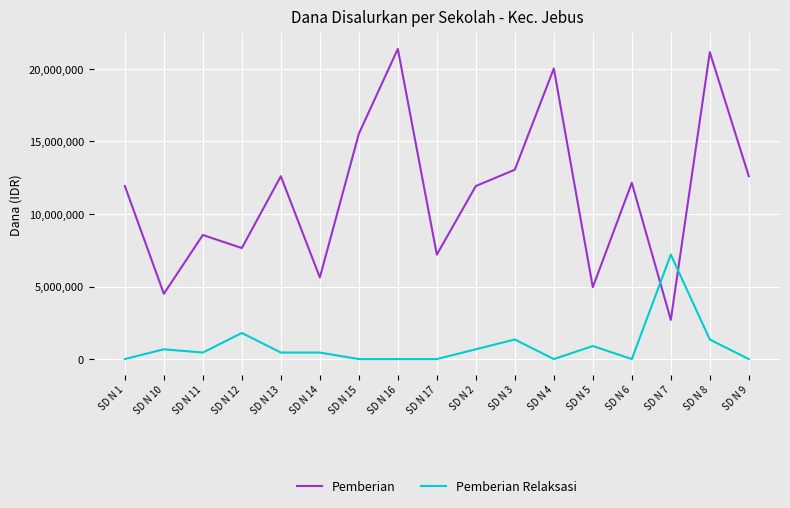

True or false: Pemberian Relaksasi and Pemberian cross at least once.

True